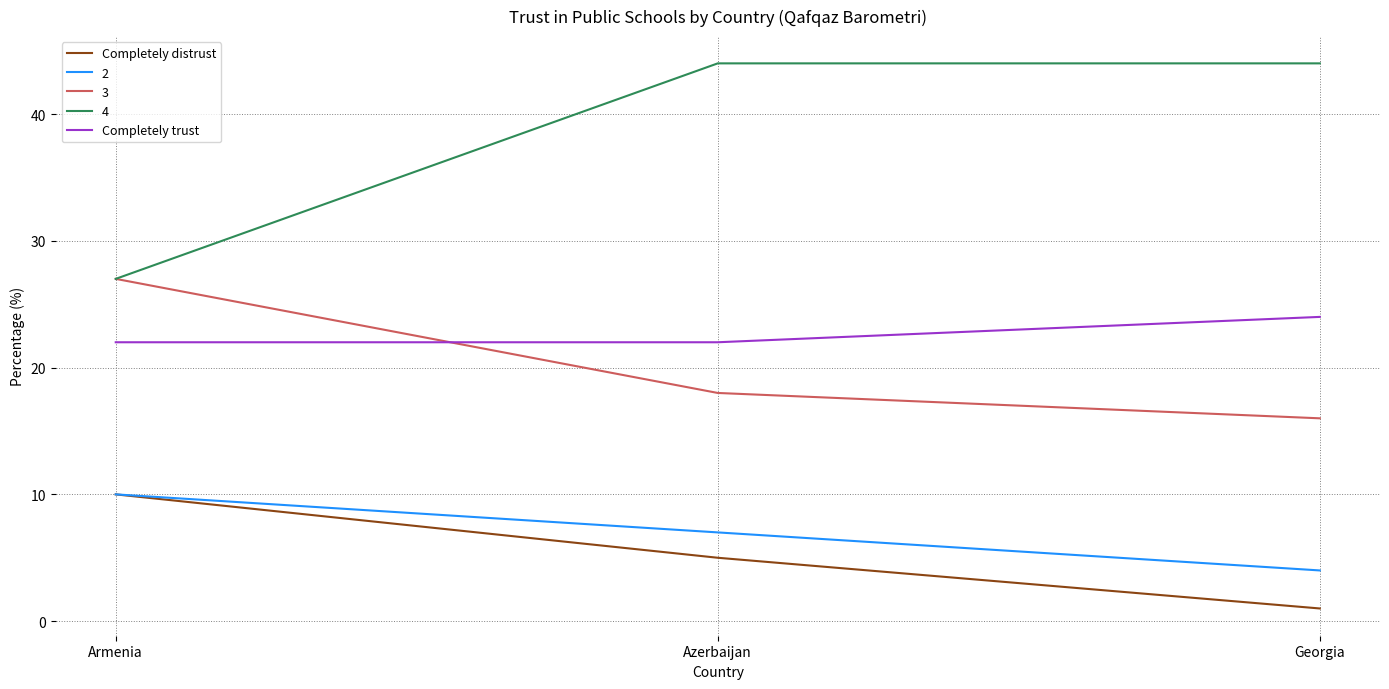

What is the difference between the maximum and minimum values in the Completely trust series?

2